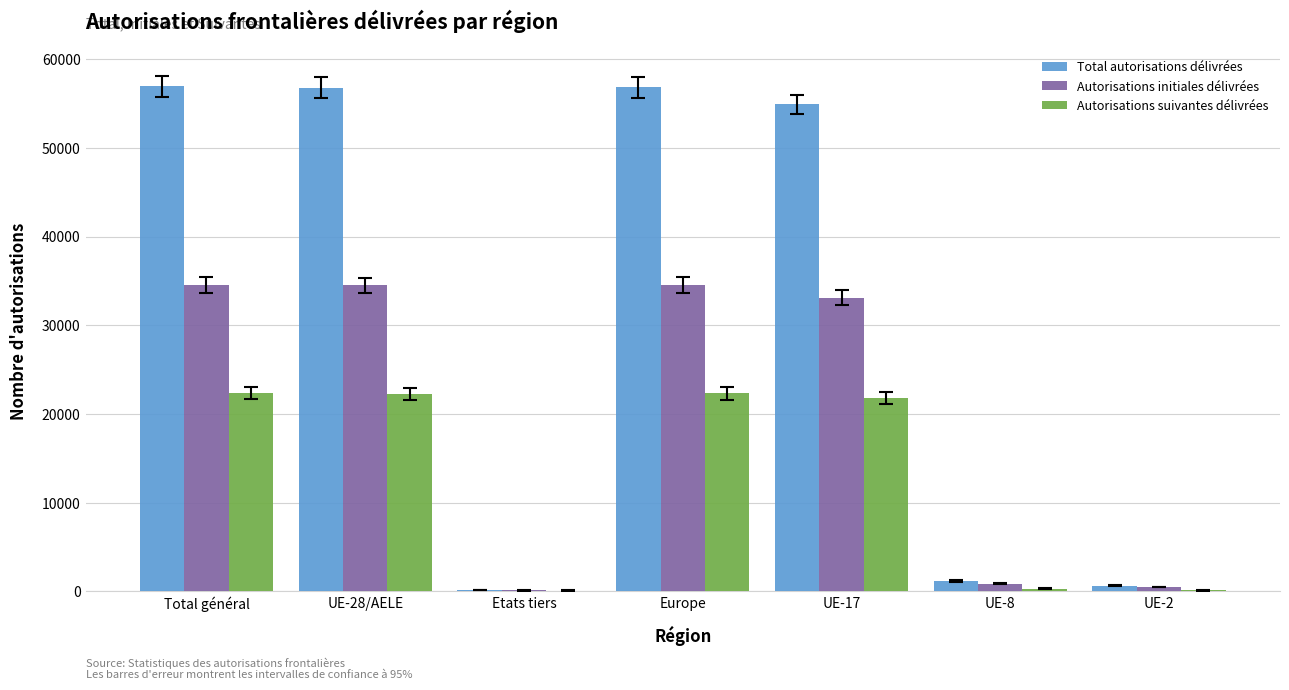

What is the sum of the Autorisations initiales délivrées values at UE-8 and Europe?

35367